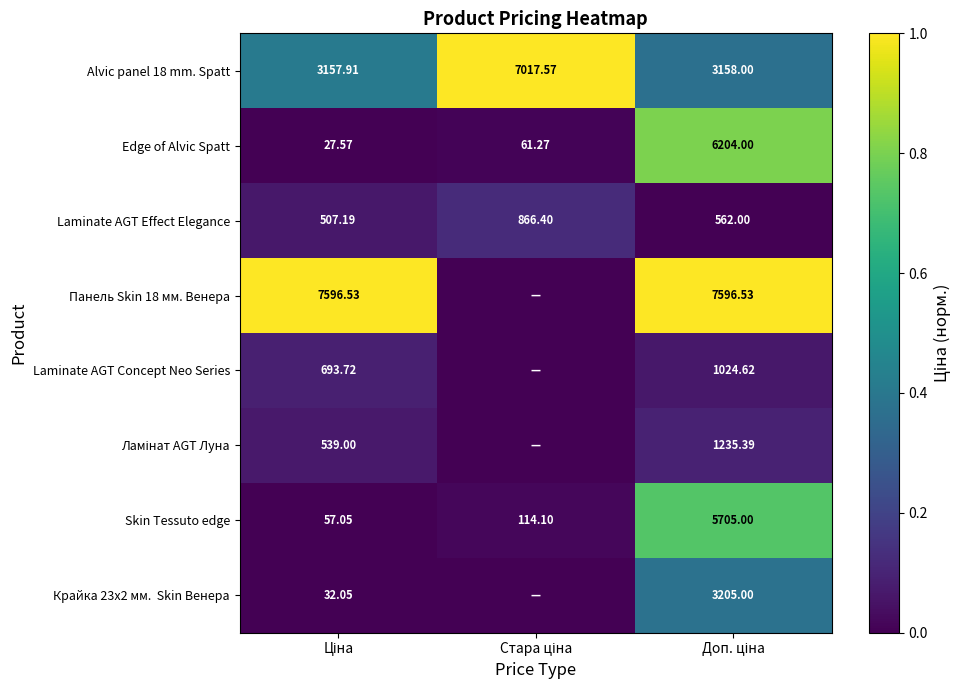

Between Ціна and Стара ціна, which is larger?

Ціна